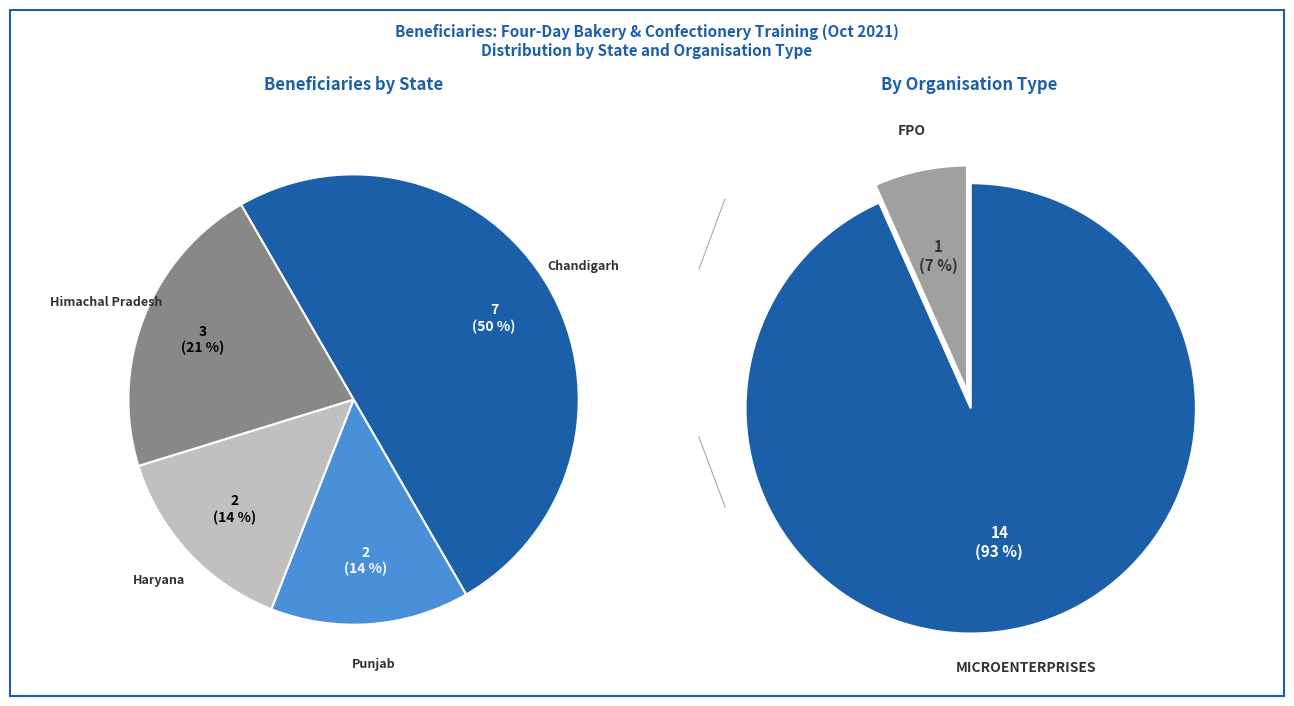

What percentage is the Chandigarh slice, to the nearest percent?

50%